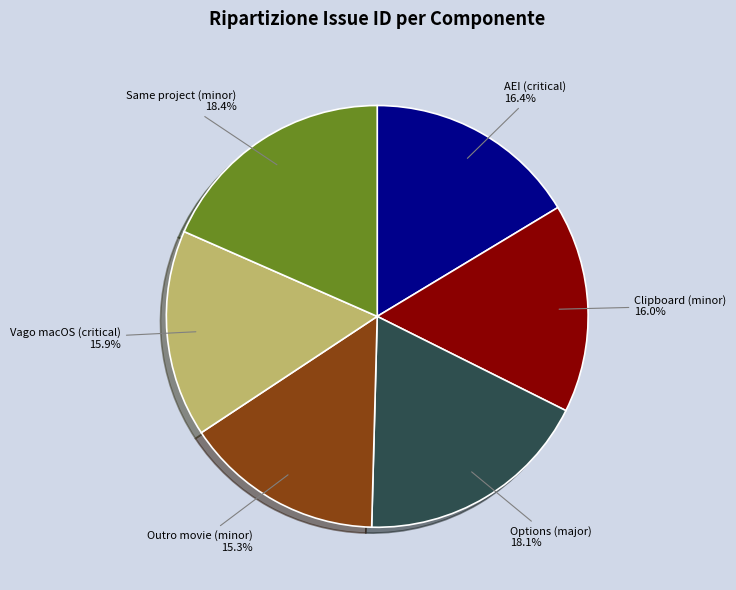

Which slice is the smallest?

Outro movie (minor)